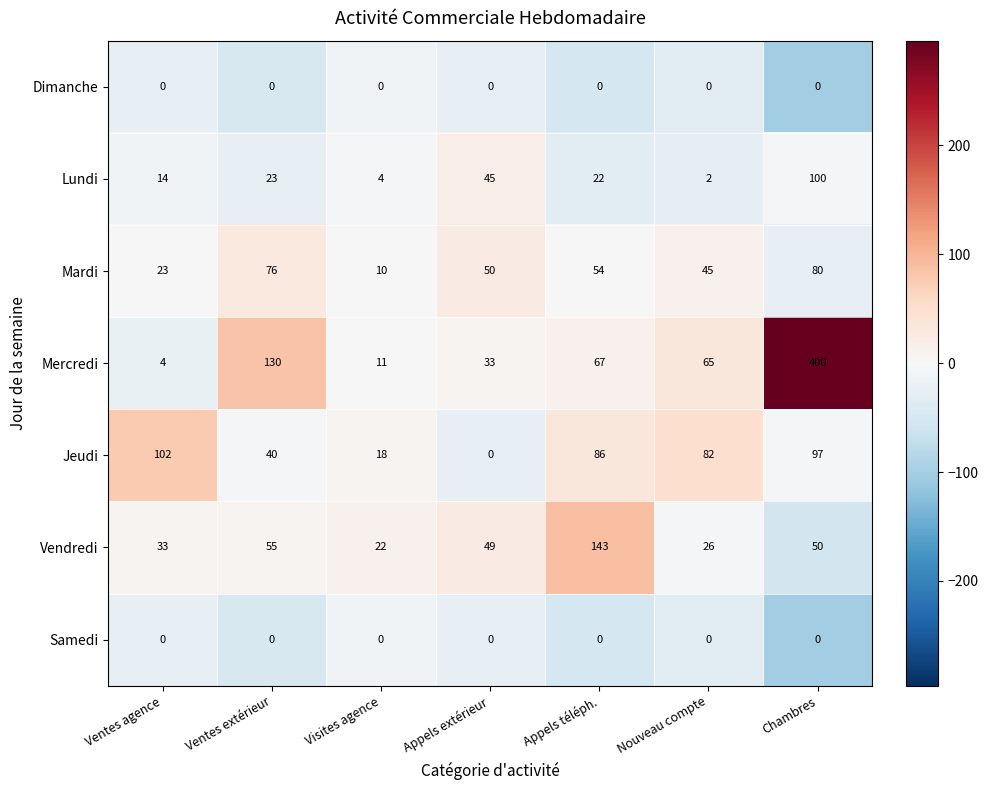

Rank the categories by Mardi value from lowest to highest.

Visites agence, Ventes agence, Nouveau compte, Appels extérieur, Appels téléph., Ventes extérieur, Chambres